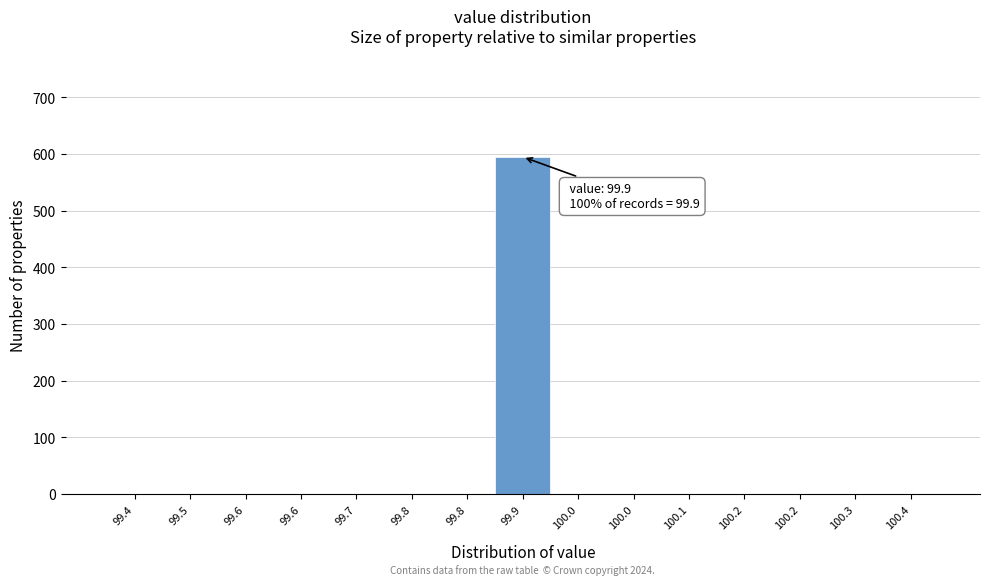

How many data points are above 0?

1